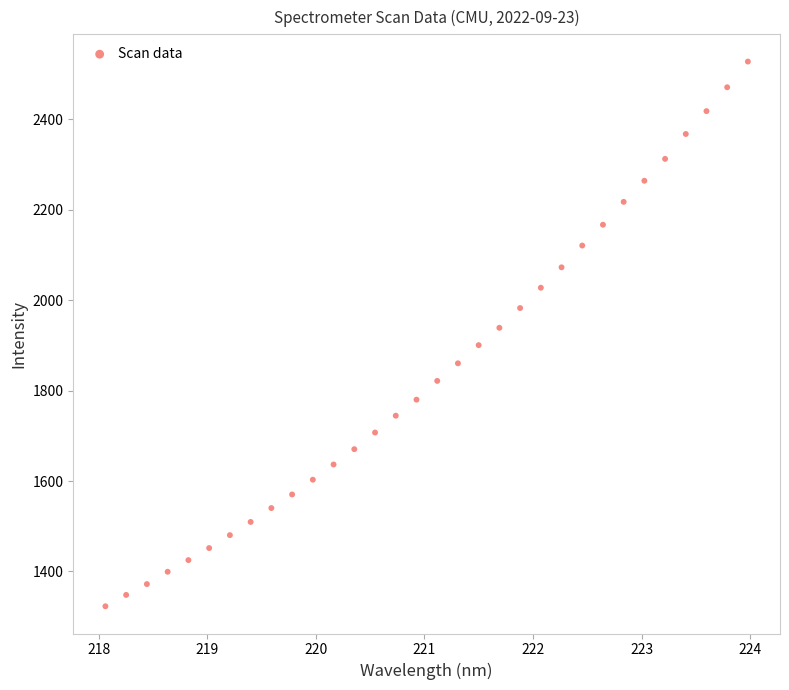

What is the range of Y values (max minus min)?

1205.0